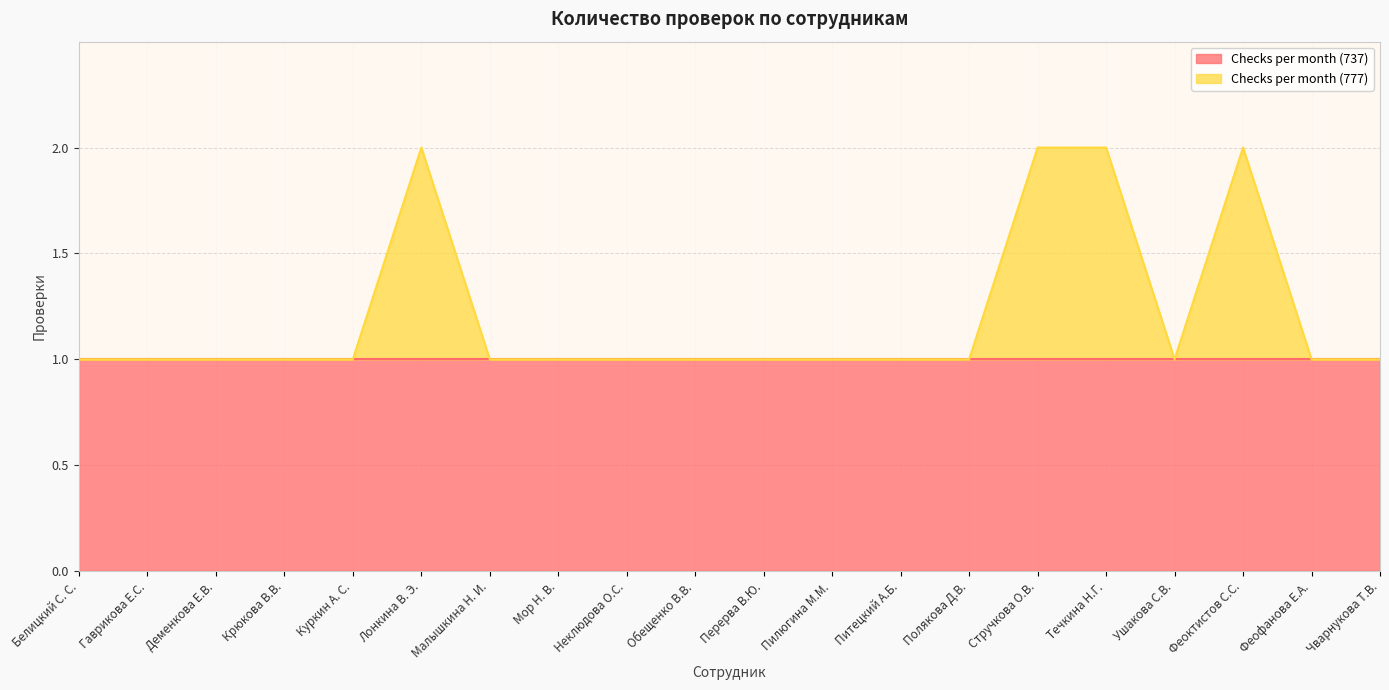

Rank the categories by value from lowest to highest.

Белицкий С. С., Гаврикова E.C., Деменкова E.B., Крюкова B.B., Куркин А. С., Малышкина Н. И., Мор Н. В., Неклюдова О.С., Обещенко В.В., Перерва В.Ю., Пилюгина М.М., Питецкий А.Б., Полякова Д.В., Ушакова С.В., Феофанова Е.А., Чварнукова Т.В., Лонкина В. Э., Стручкова О.В., Течкина Н.Г., Феоктистов С.С.